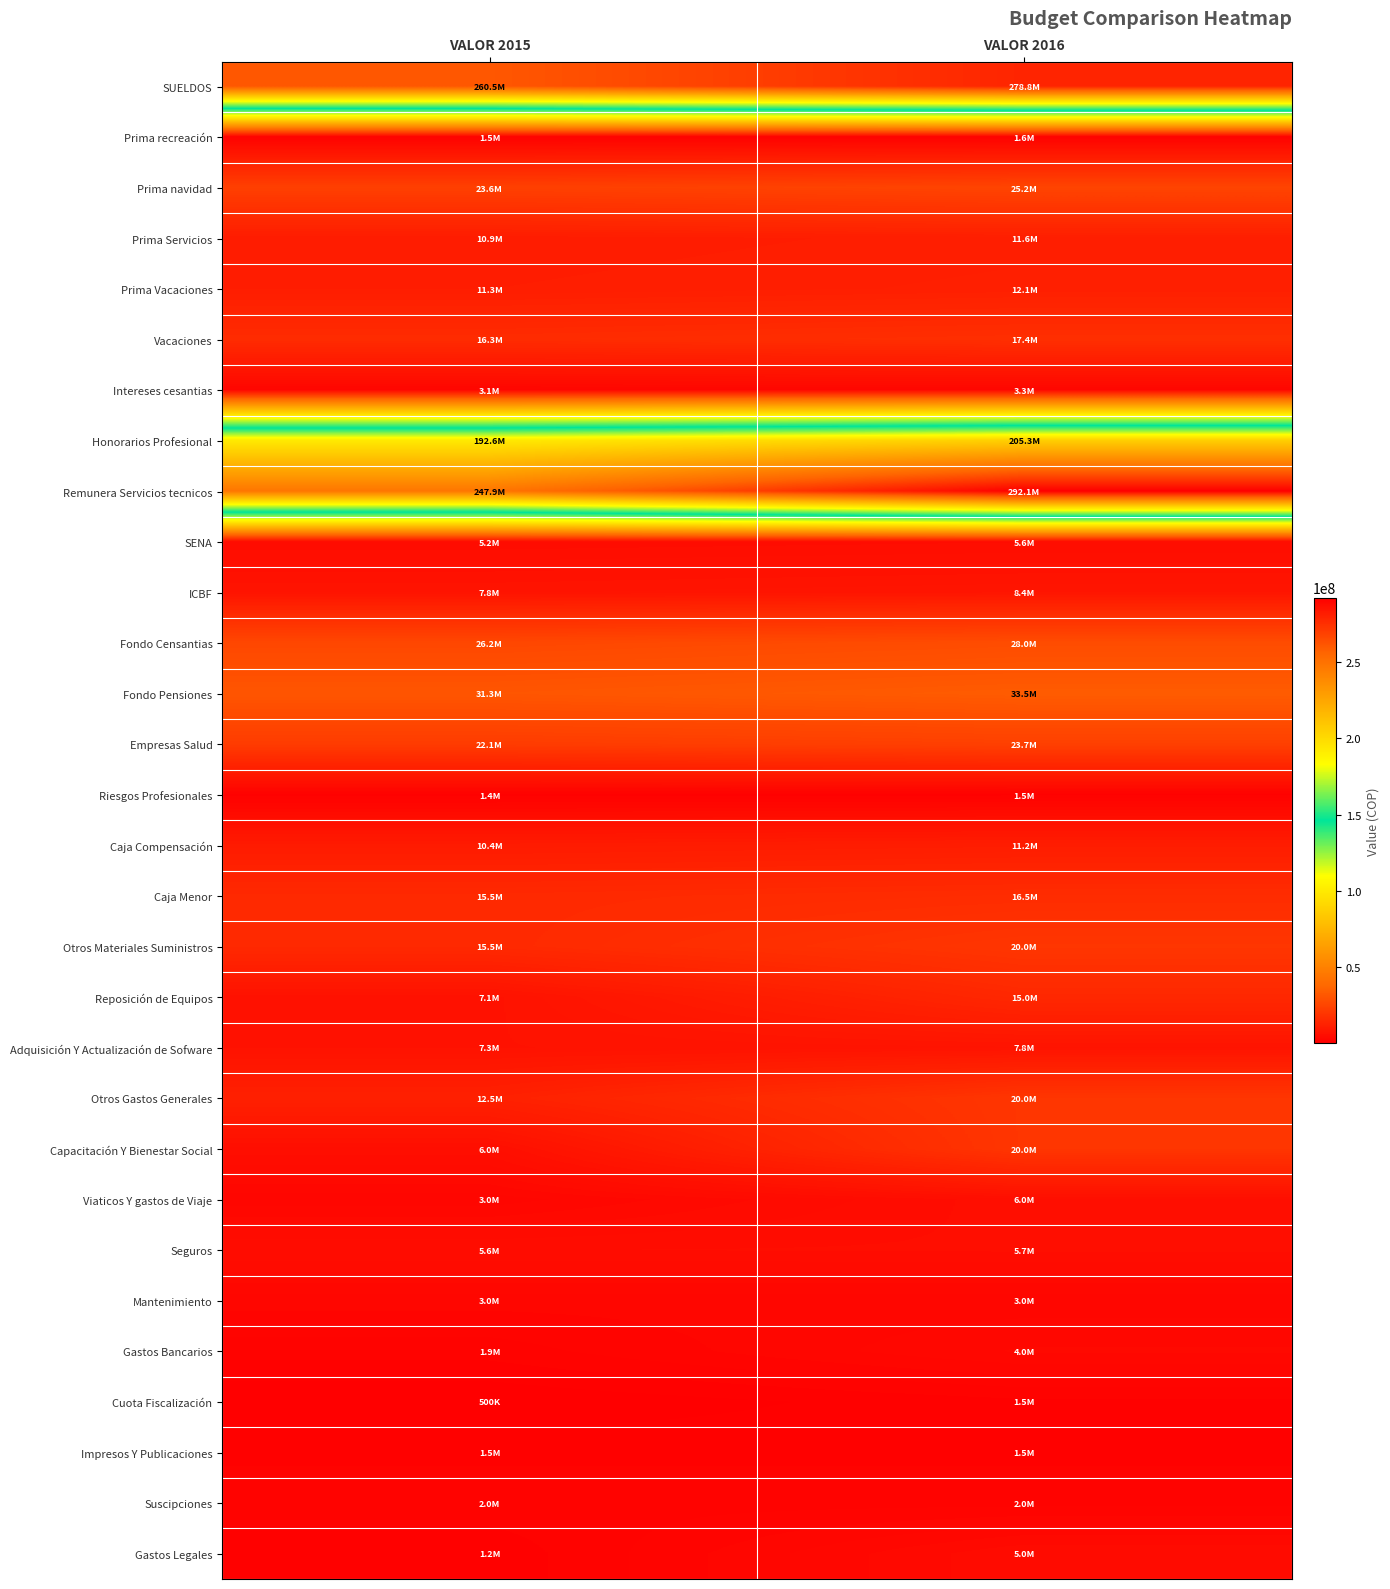

At which category is the sum across all series the highest?

VALOR 2016